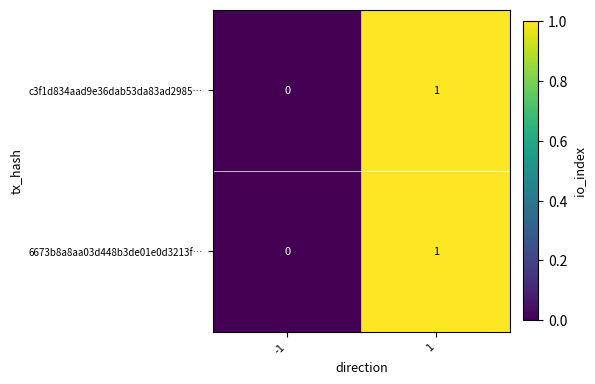

Is the value of c3f1d834aad9e36dab53da83ad2985… at 1 greater than the value of 6673b8a8aa03d448b3de01e0d3213f… at -1?

Yes